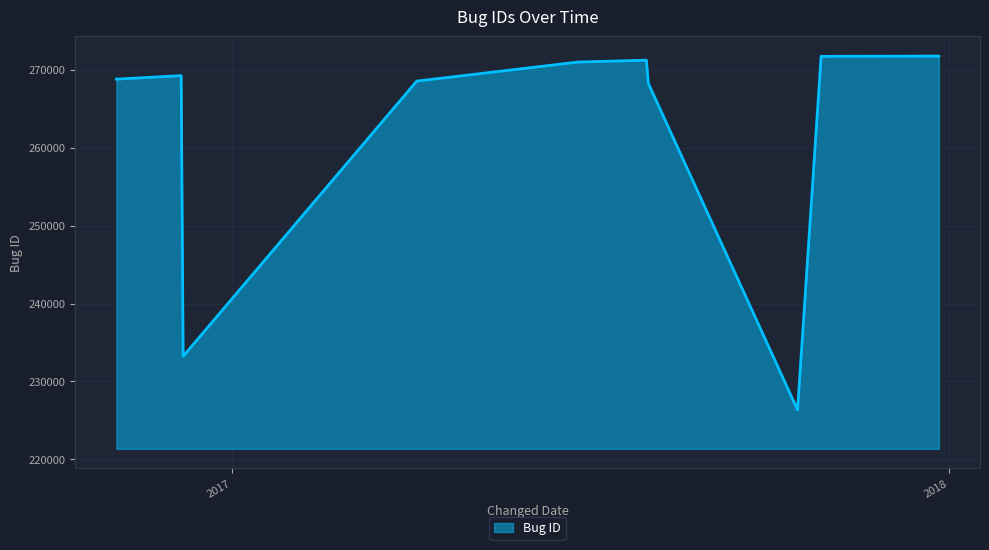

What is the greatest value displayed?

271736